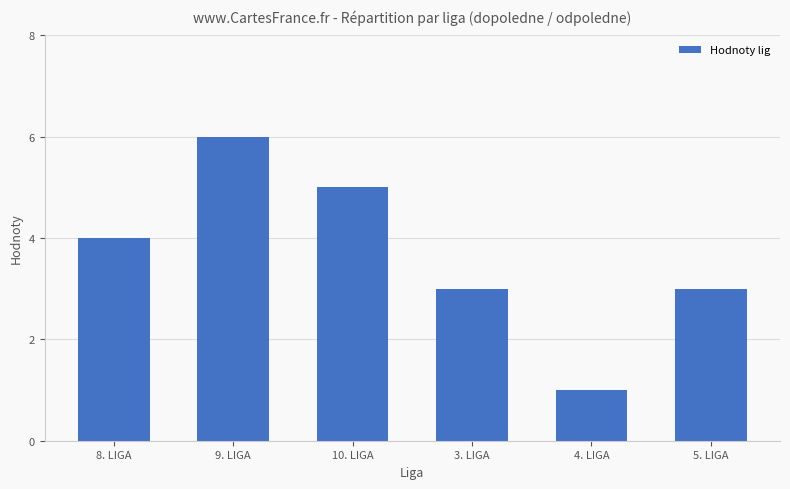

Reading left to right, list all the values displayed in this chart.

8. LIGA=4	9. LIGA=6	10. LIGA=5	3. LIGA=3	4. LIGA=1	5. LIGA=3